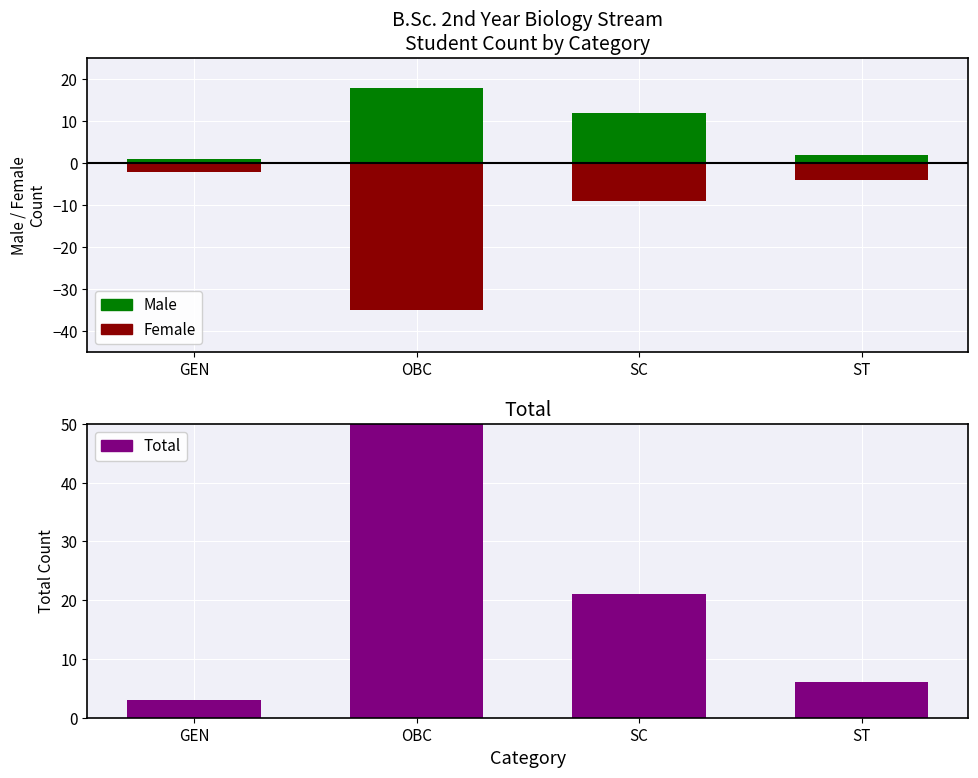

How many bars are there in each group?

3